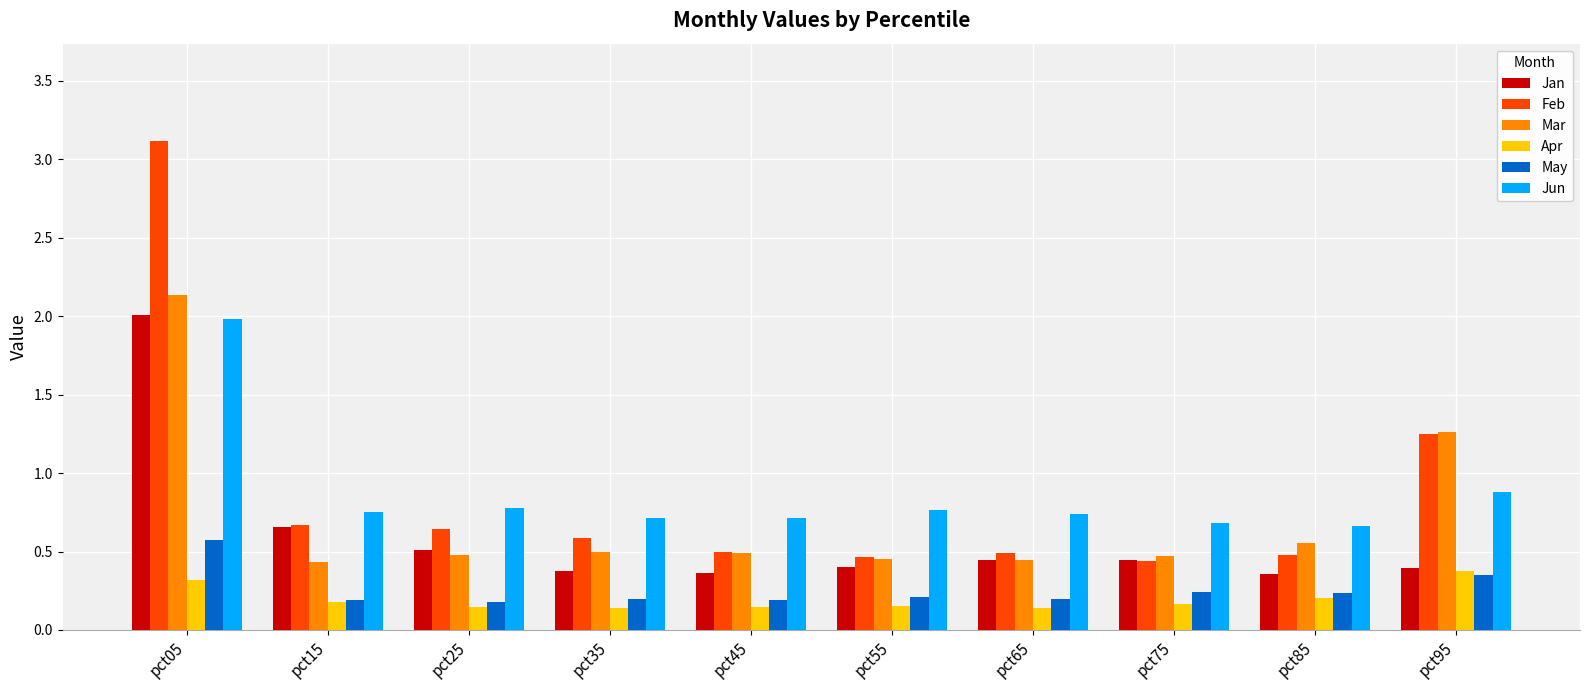

Is the value of Mar at pct45 greater than the value of Apr at pct65?

Yes